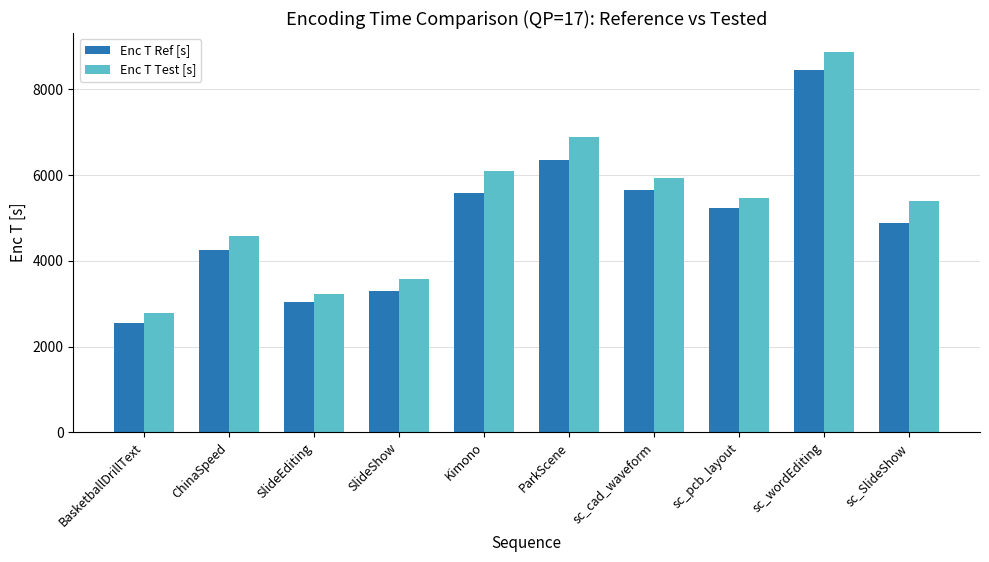

At SlideShow, list the series in order from smallest to largest.

Enc T Ref [s], Enc T Test [s]